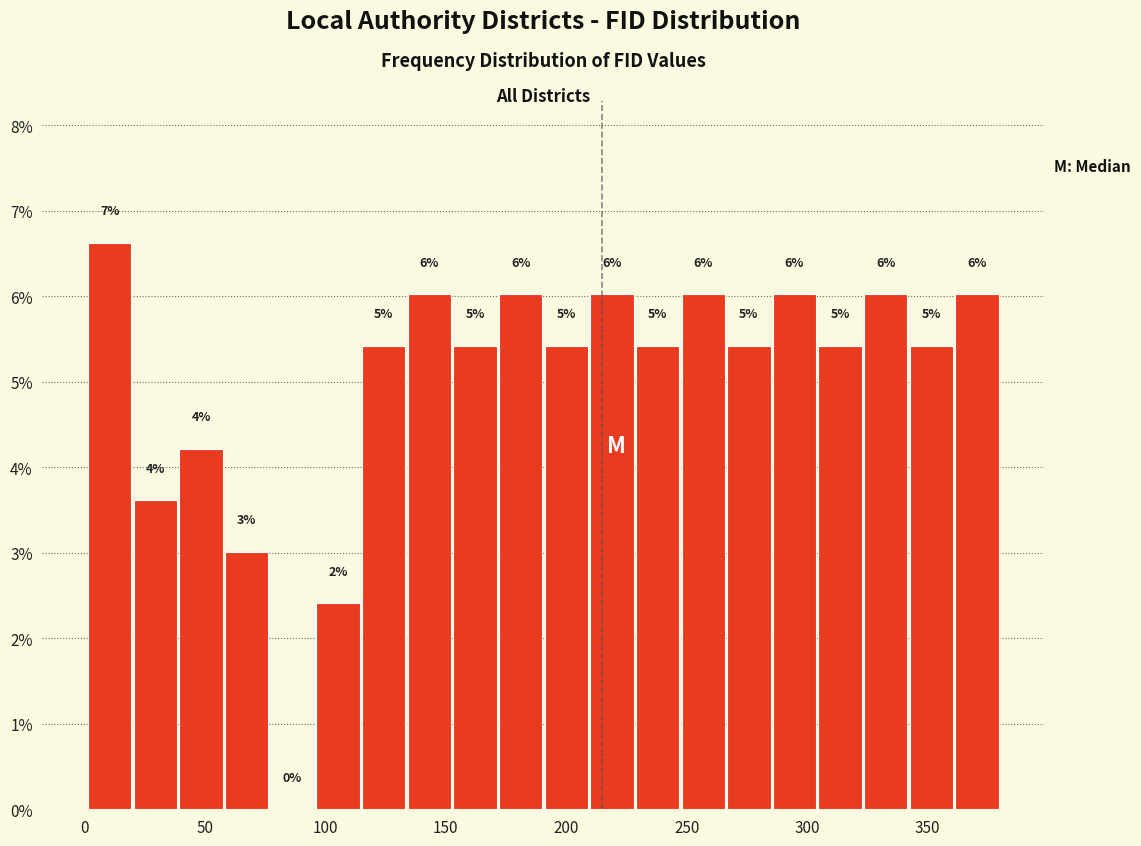

Around what value on the x-axis is the tallest bar? Give the approximate position of its centre, as read against the axis.

10